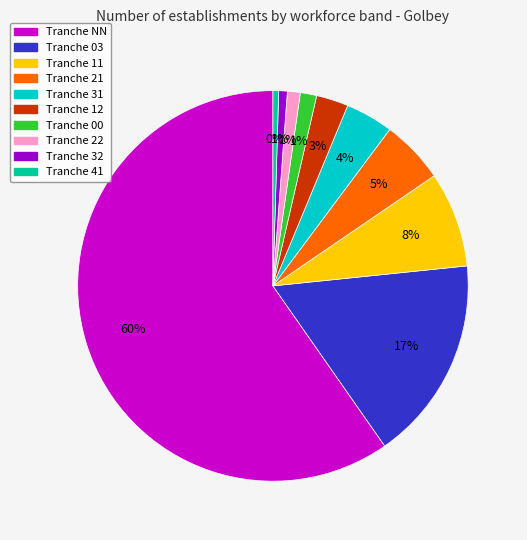

Does any single category account for the majority?

Yes